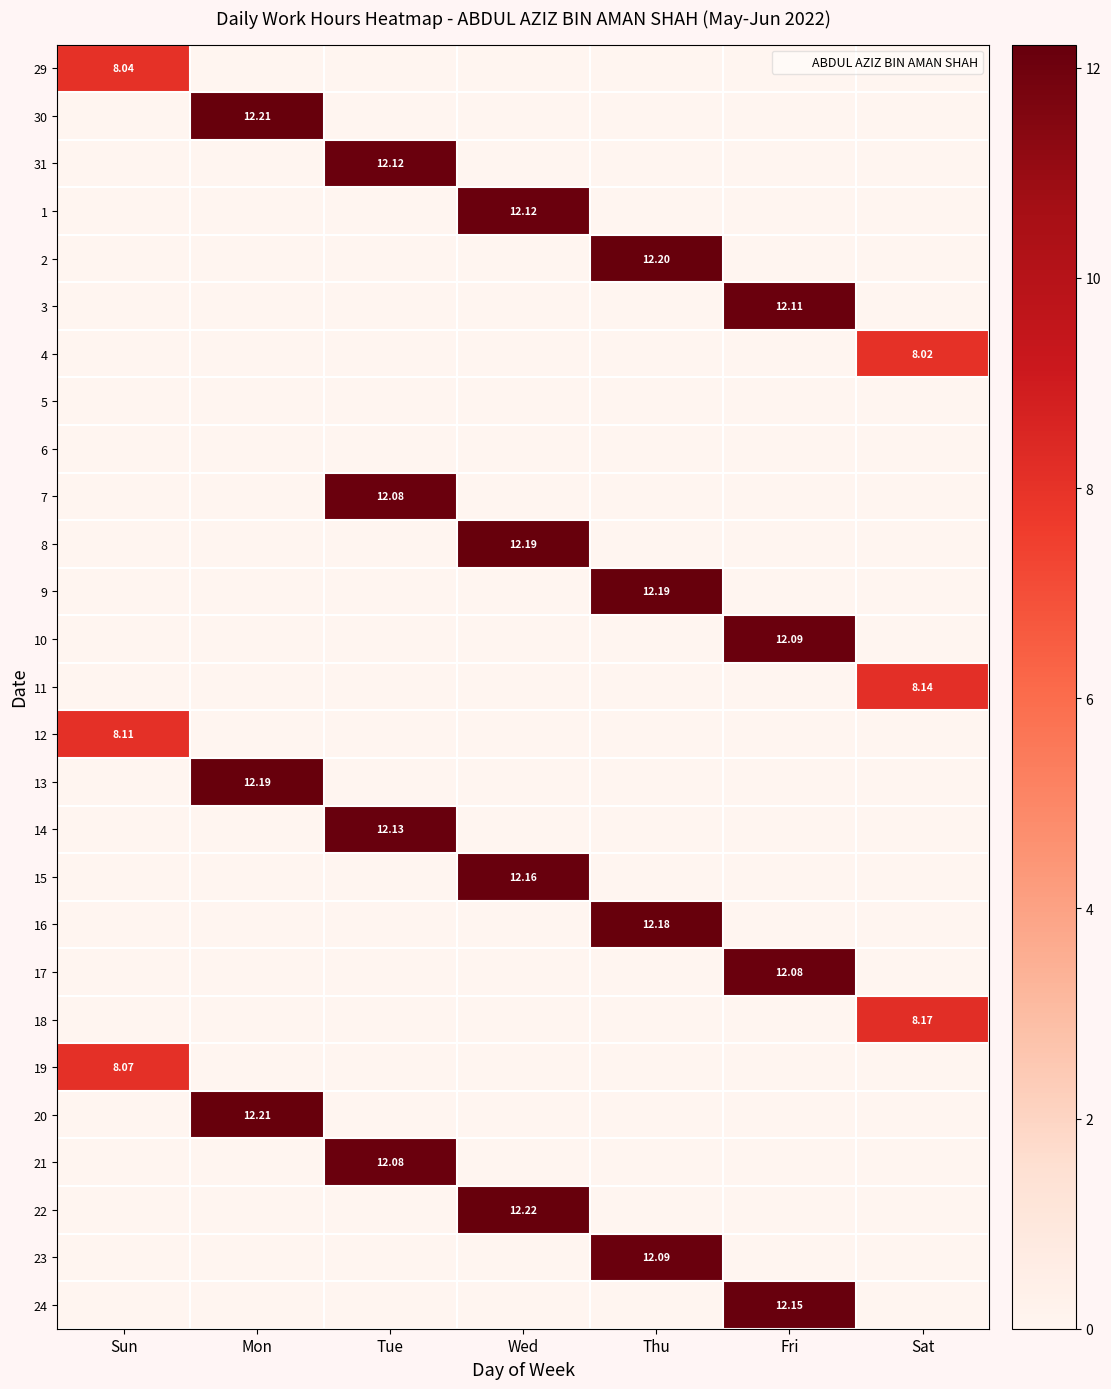

How many positive values does the 29 series have?

1